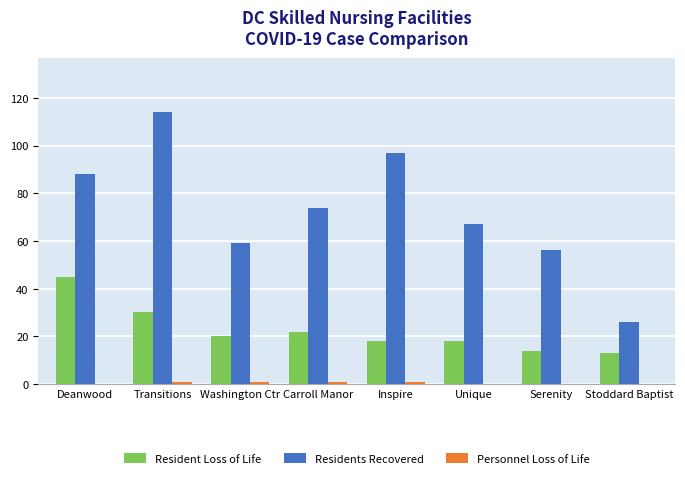

Which series changed the most between Unique and Stoddard Baptist?

Residents Recovered